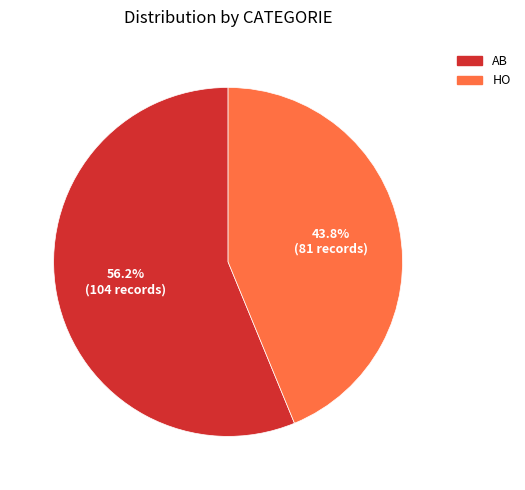

Does HO represent more than half of the total?

No